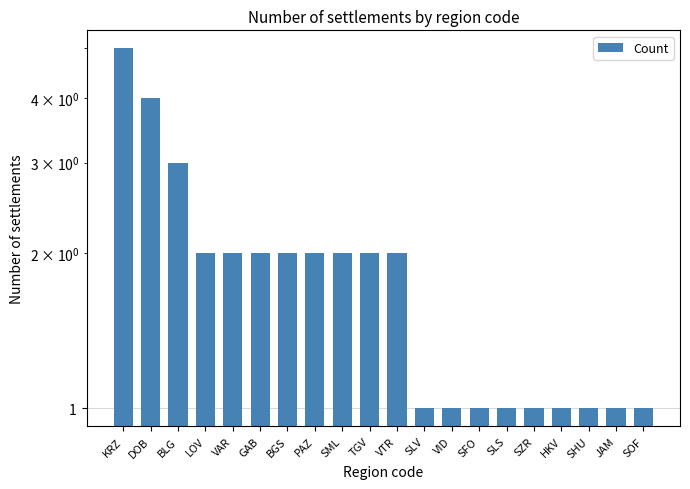

Where is the data nearest to the value 3?

BLG